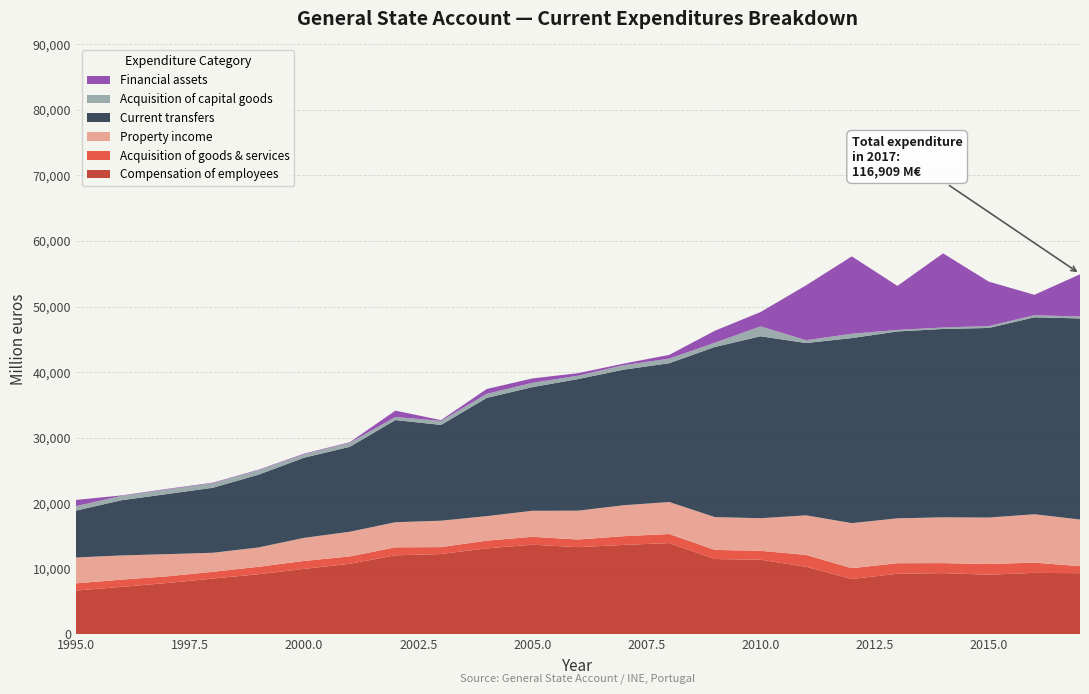

Reading right to left, list all the values displayed in this chart.

Compensation of employees: 2017=9324	2016=9371	2015=9090	2014=9336	2013=9235	2012=8438	2011=10293	2010=11383	2009=11484	2008=13915	2007=13639	2006=13297	2005=13668	2004=13110	2003=12246	2002=12051	2001=10759	2000=9978	1999=9168	1998=8502	1997=7828	1996=7235	1995=6673
Acquisition of goods & services: 2017=1068	2016=1564	2015=1627	2014=1524	2013=1614	2012=1650	2011=1817	2010=1357	2009=1391	2008=1386	2007=1331	2006=1165	2005=1209	2004=1177	2003=1057	2002=1220	2001=1121	2000=1213	1999=1133	1998=1032	1997=1014	1996=1107	1995=1097
Property income: 2017=7123	2016=7381	2015=7096	2014=6987	2013=6843	2012=6874	2011=6039	2010=4972	2009=5007	2008=4886	2007=4720	2006=4397	2005=3969	2004=3741	2003=4030	2002=3828	2001=3766	2000=3526	1999=2949	1998=2906	1997=3388	1996=3694	1995=3949
Current transfers: 2017=30674	2016=30043	2015=28922	2014=28735	2013=28511	2012=28229	2011=26288	2010=27756	2009=25955	2008=21170	2007=20682	2006=20076	2005=18863	2004=18037	2003=14612	2002=15587	2001=12956	2000=12229	1999=11098	1998=9919	1997=9173	1996=8421	1995=7149
Acquisition of capital goods: 2017=288	2016=322	2015=287	2014=225	2013=237	2012=659	2011=432	2010=1506	2009=650	2008=701	2007=679	2006=516	2005=653	2004=621	2003=612	2002=467	2001=624	2000=531	1999=698	1998=696	1997=705	1996=665	1995=691
Financial assets: 2017=6444	2016=3112	2015=6787	2014=11312	2013=6716	2012=11810	2011=8380	2010=2188	2009=1827	2008=573	2007=245	2006=387	2005=676	2004=735	2003=120	2002=969	2001=81	2000=87	1999=68	1998=82	1997=79	1996=70	1995=945